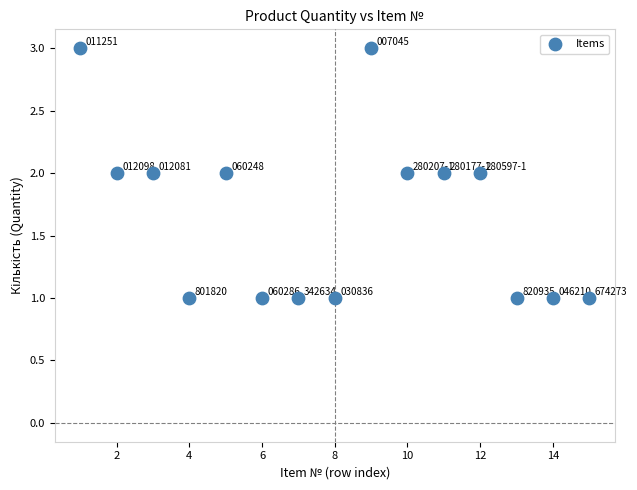

What is the range of X values (max minus min)?

14